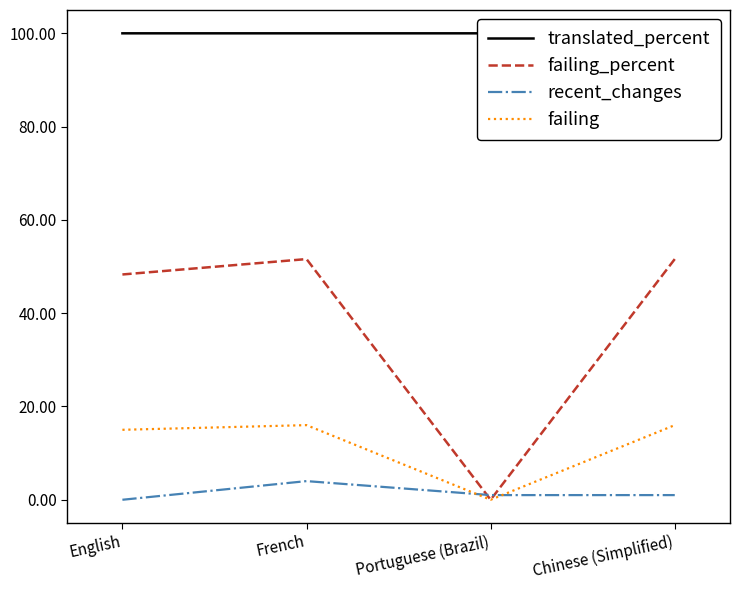

What is the greatest value displayed?

100.0